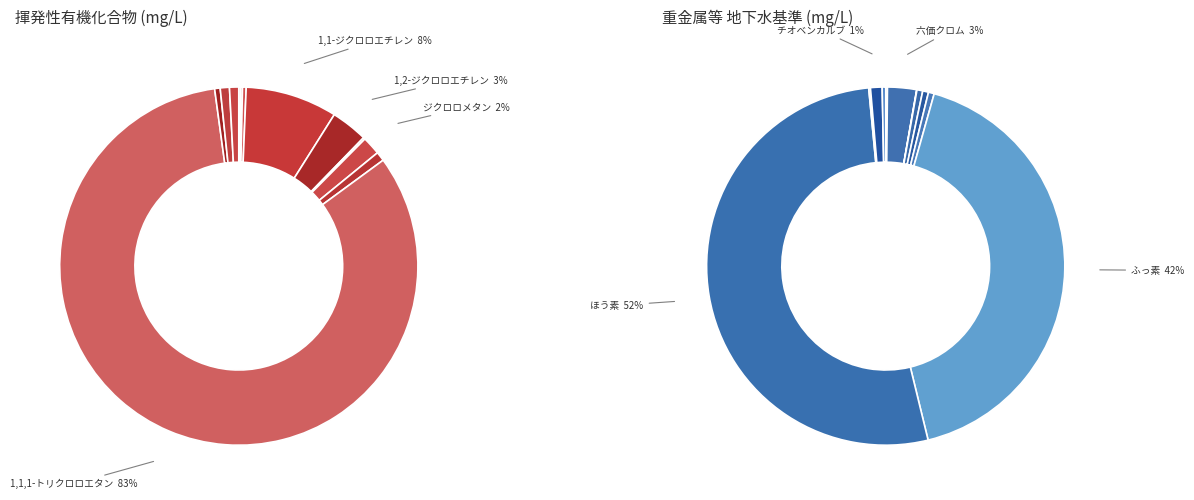

How many slices are in this pie chart?

12